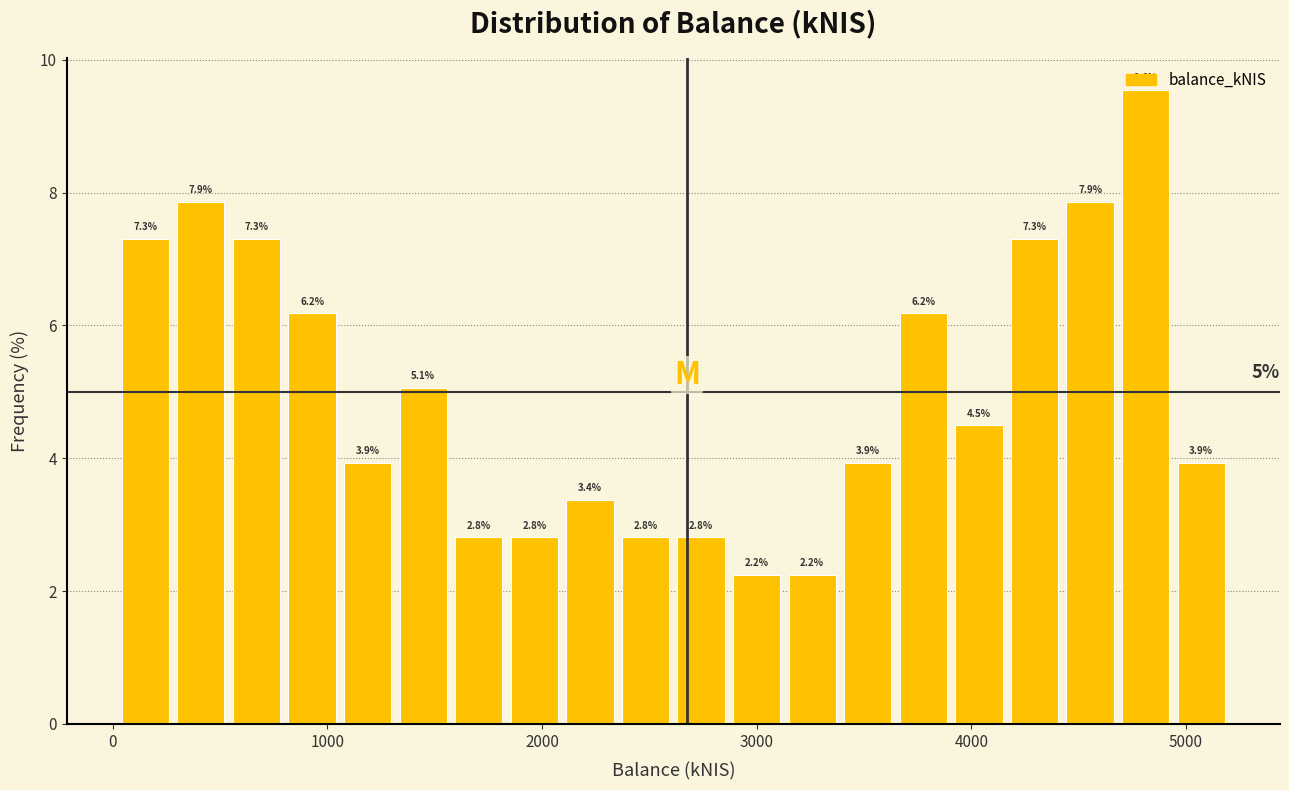

Read against the x-axis, roughly where is the centre of the tallest bar?

4800